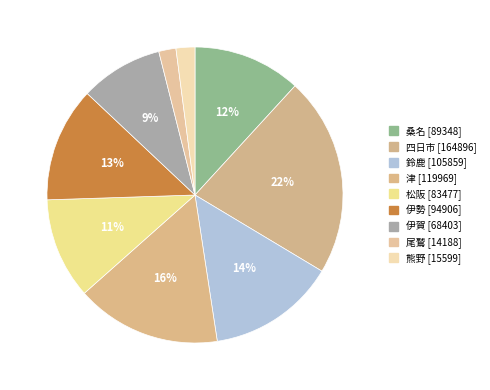

Is there any slice that represents more than half of the pie?

No